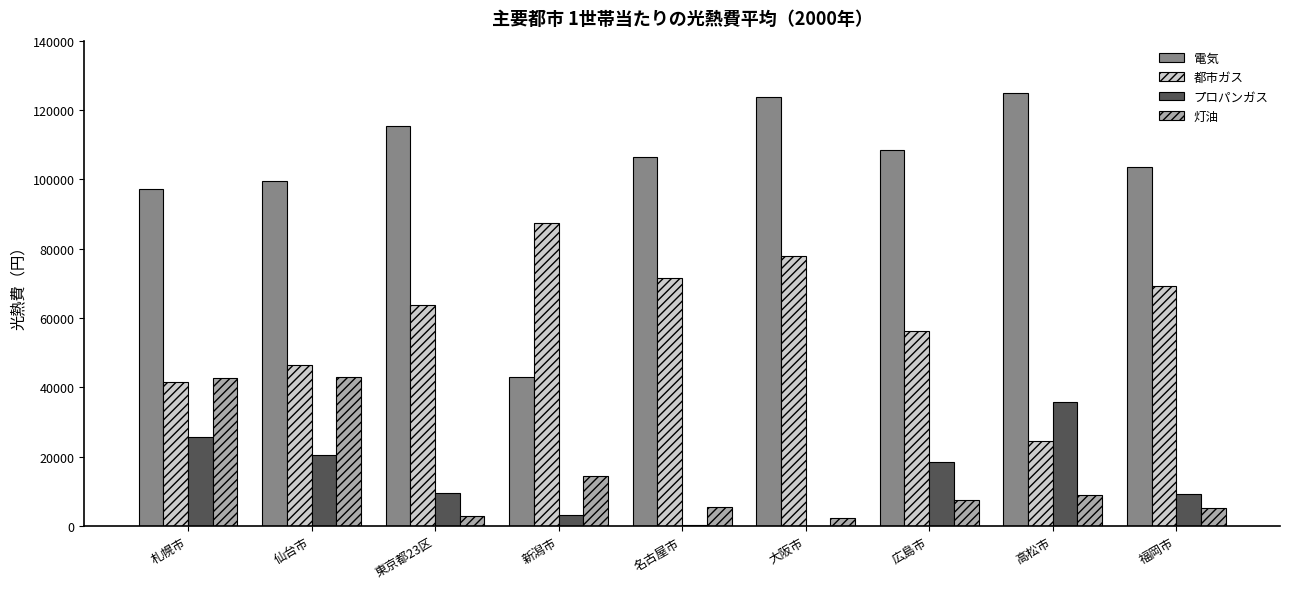

What are all the series names shown in the legend?

電気, 都市ガス, プロパンガス, 灯油